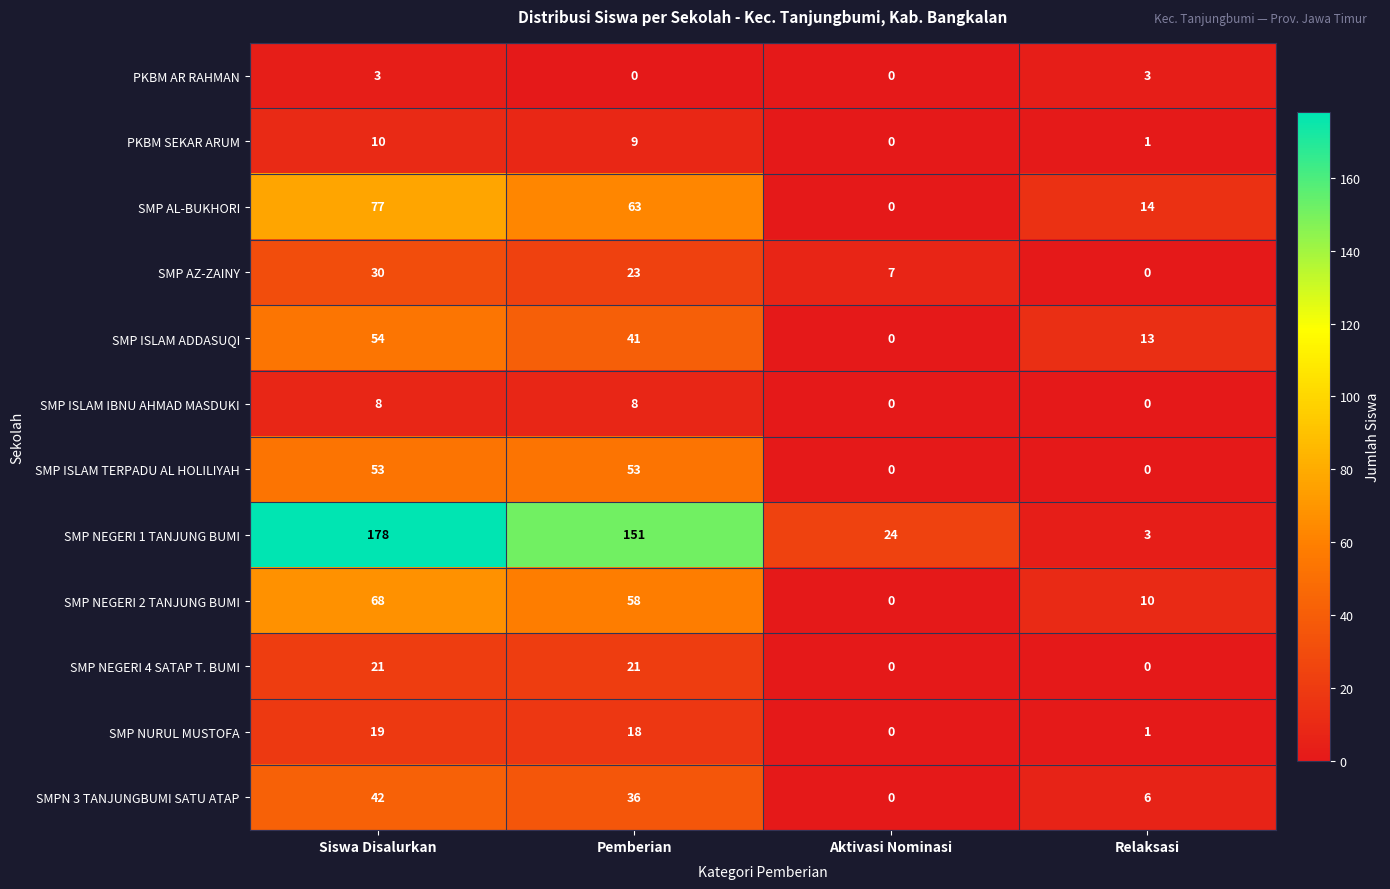

The value of SMP ISLAM TERPADU AL HOLILIYAH at Relaksasi is 0. True or false?

True